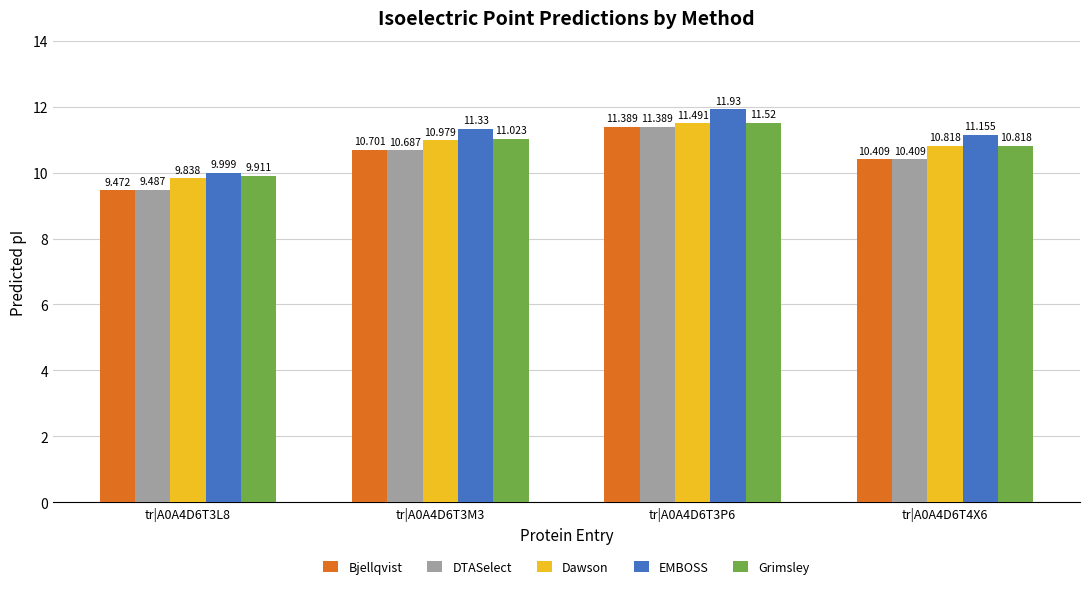

What is the value of the Bjellqvist bar at the 1st from the left?

9.5